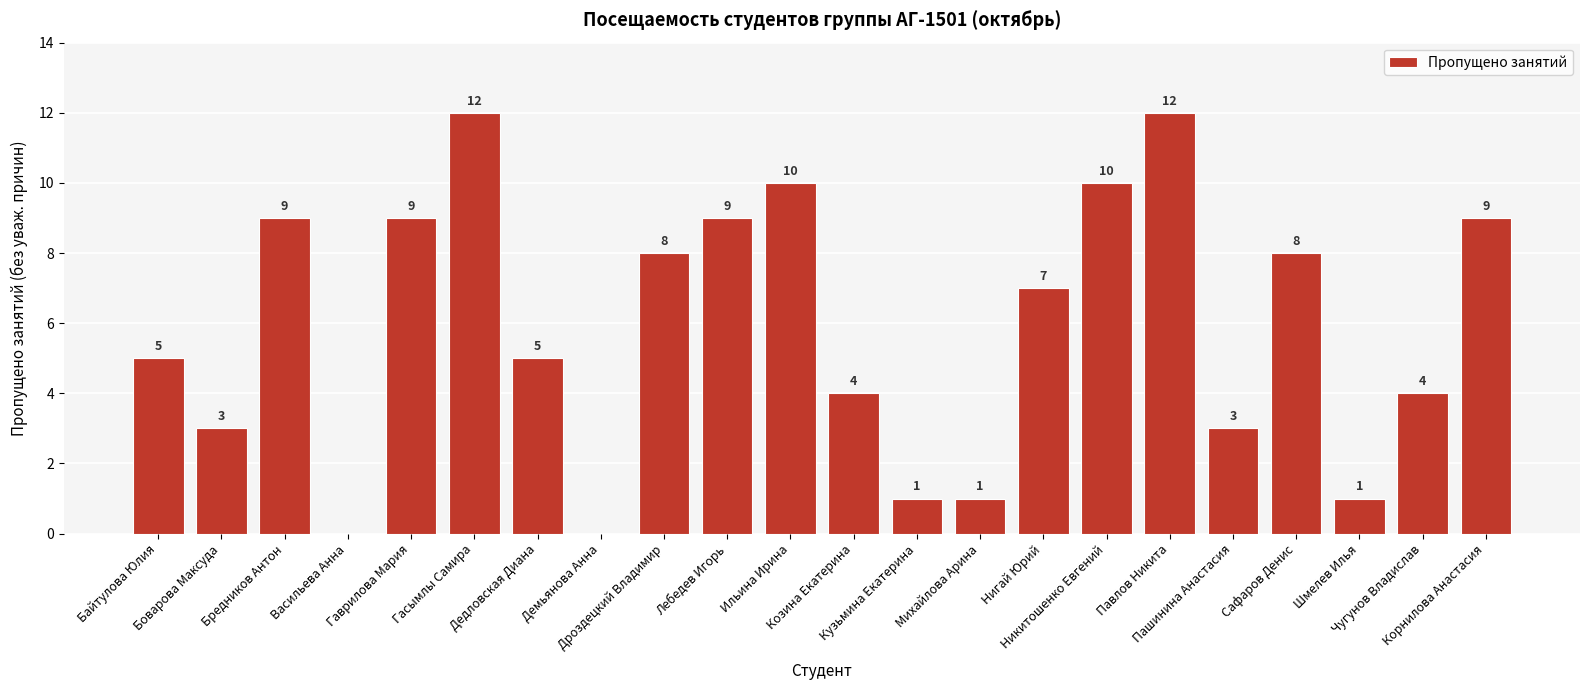

How many positive values are there?

20